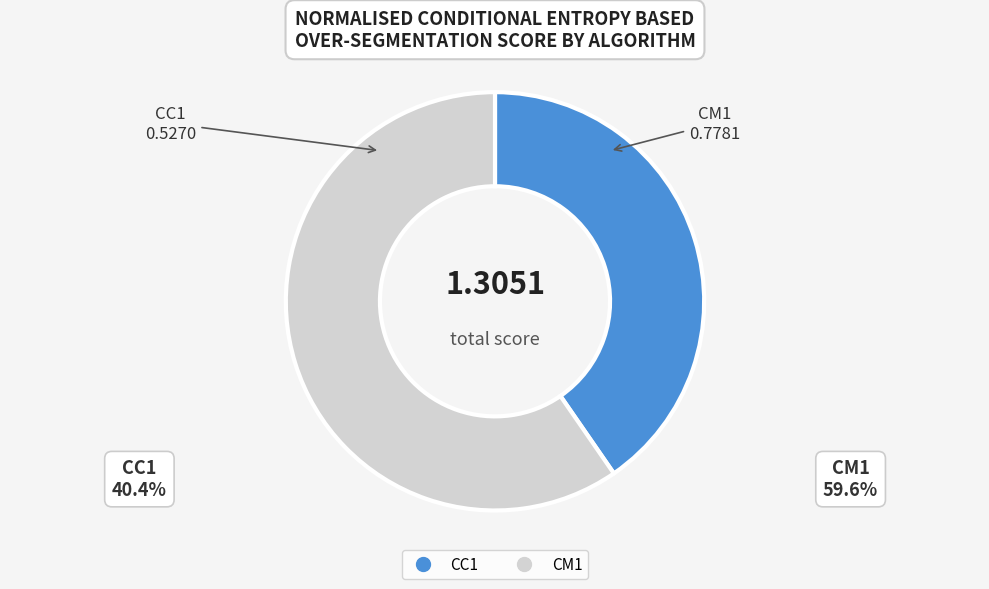

Which category accounts for the majority?

CM1